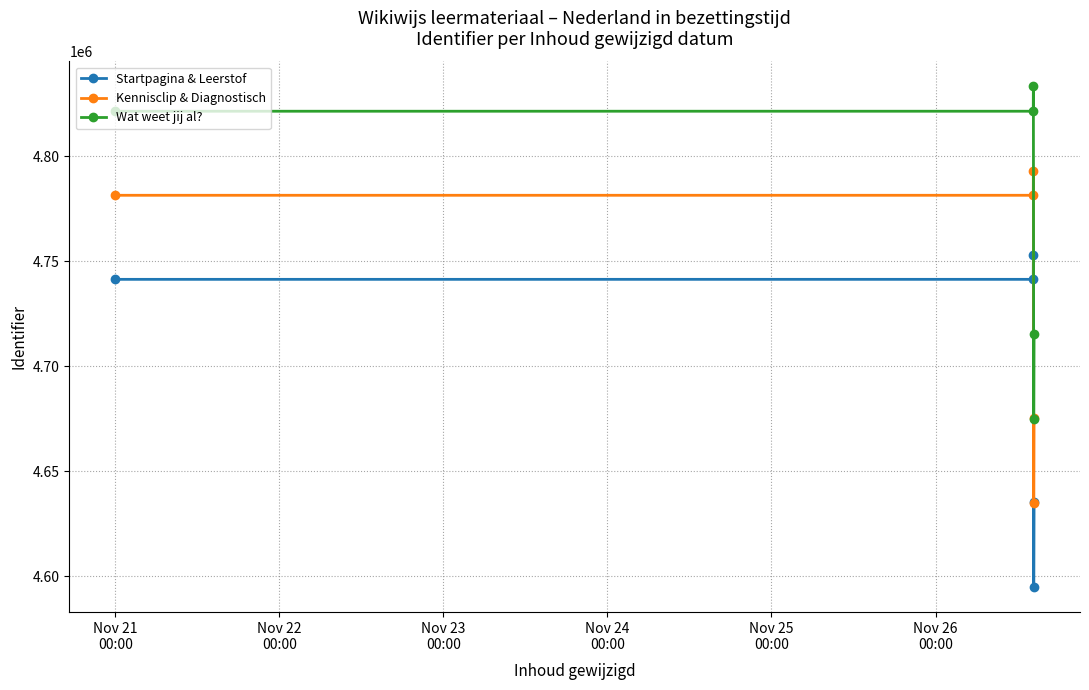

True or false: Wat weet jij al? and Startpagina & Leerstof cross at least once.

False